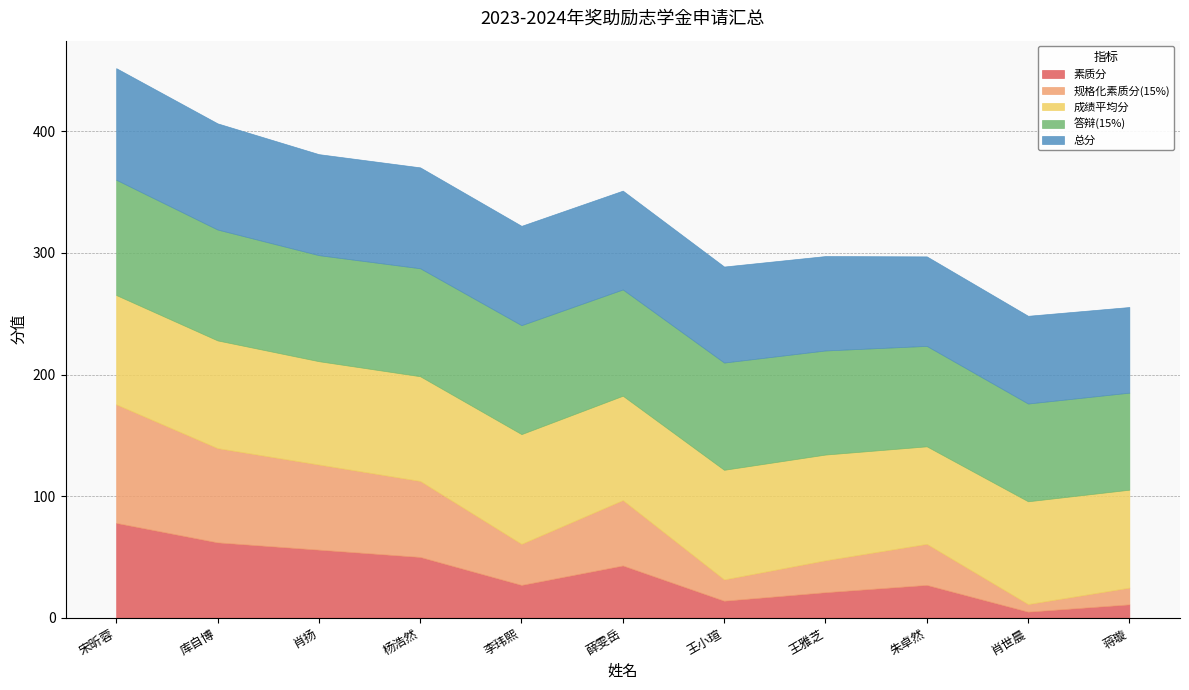

What is the value of the 答辩(15%) point at the 4th from the left?

88.8